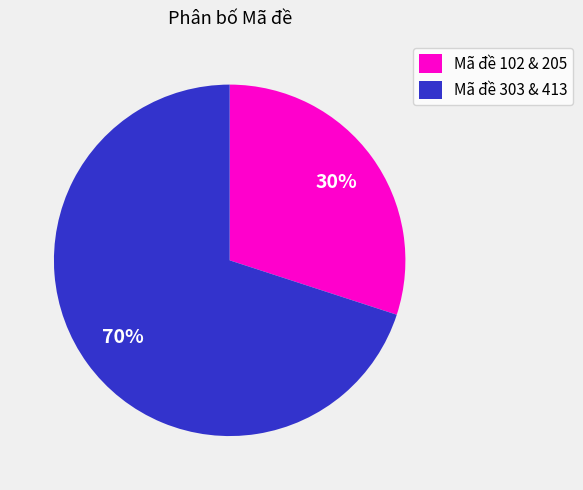

To the nearest percent, what portion does Mã đề 102 & 205 represent?

30%